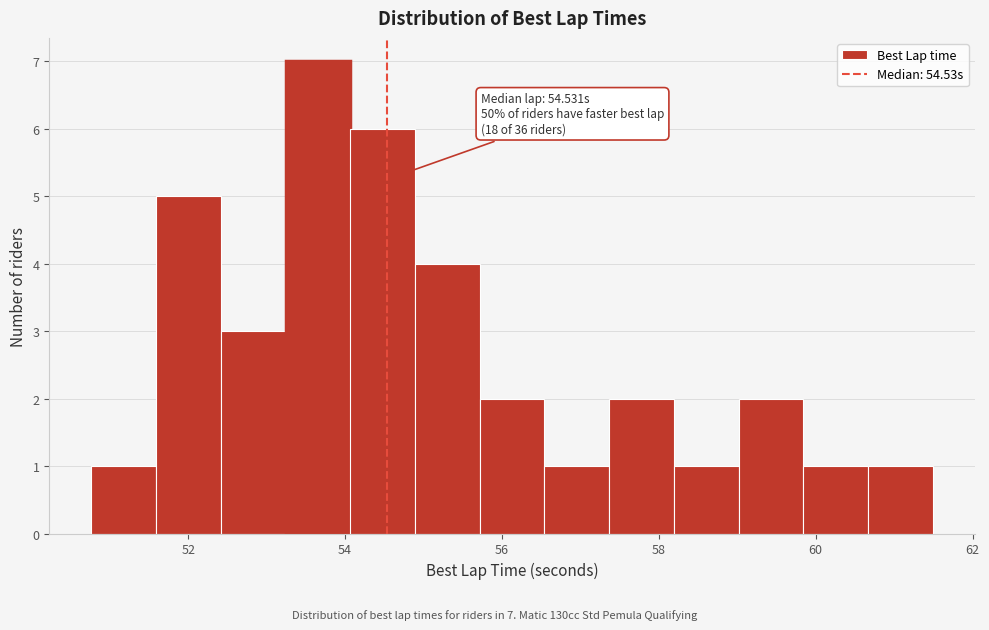

Over which range of the x-axis is the bar tallest?

53.2 to 54.0